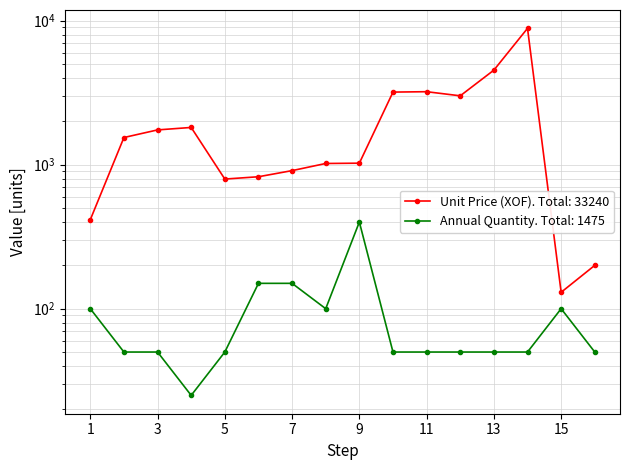

Reading right to left, transcribe all the data shown in this chart.

Annual Quantity: 50	100	50	50	50	50	50	400	100	150	150	50	25	50	50	100
Unit Price (XOF): 200	130	8855	4540	3010	3215	3195	1025	1020	910	825	795	1815	1745	1545	415